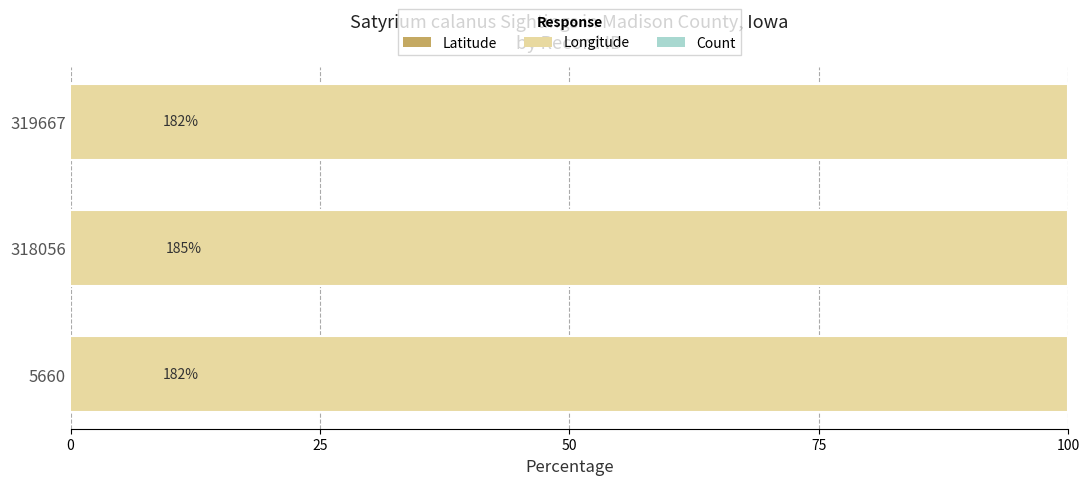

Which series has the largest total across all categories?

Longitude